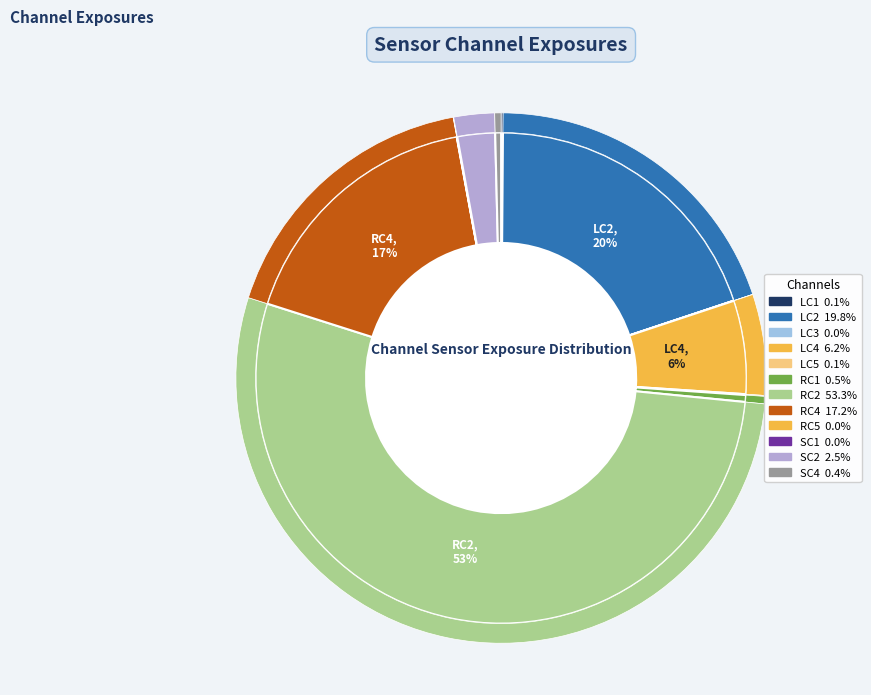

Count the number of slices in the pie.

15